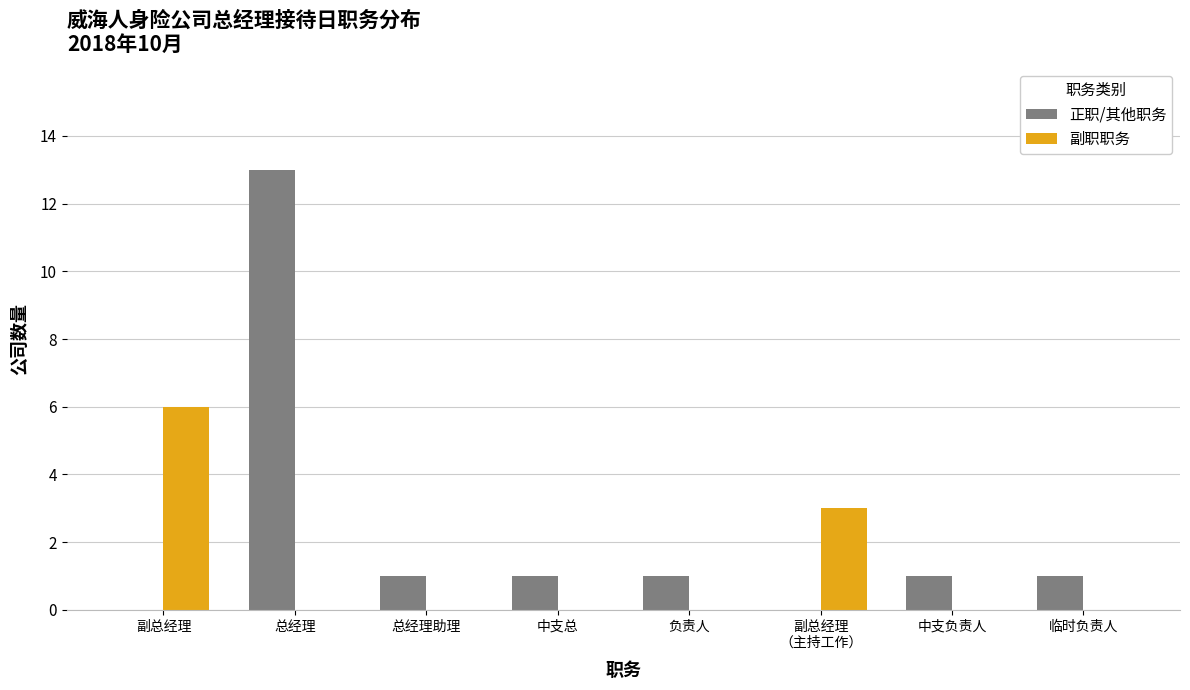

At which category is the sum across all series the highest?

总经理